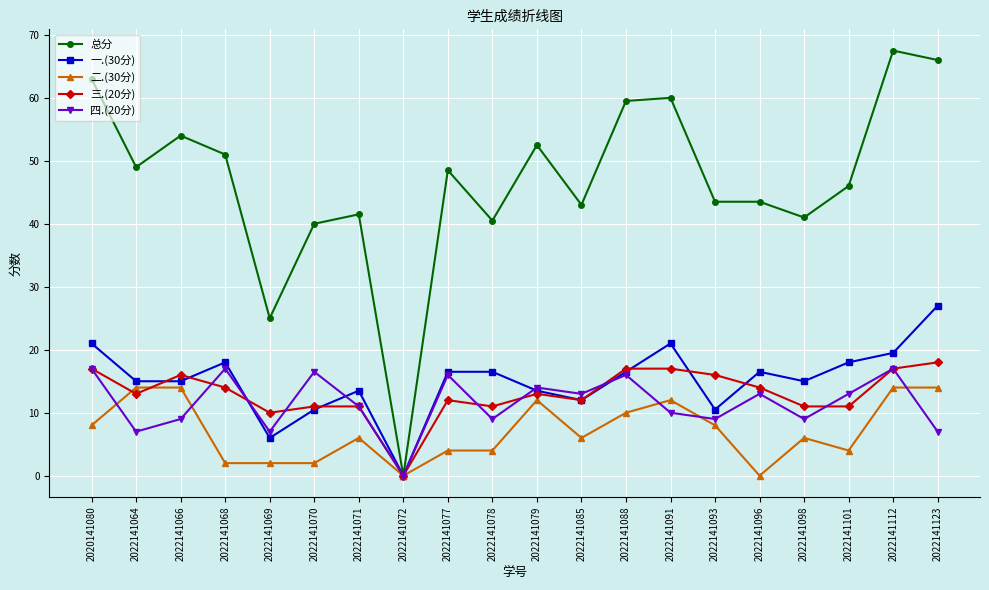

Which series changed the most between 2022141096 and 2022141123?

总分